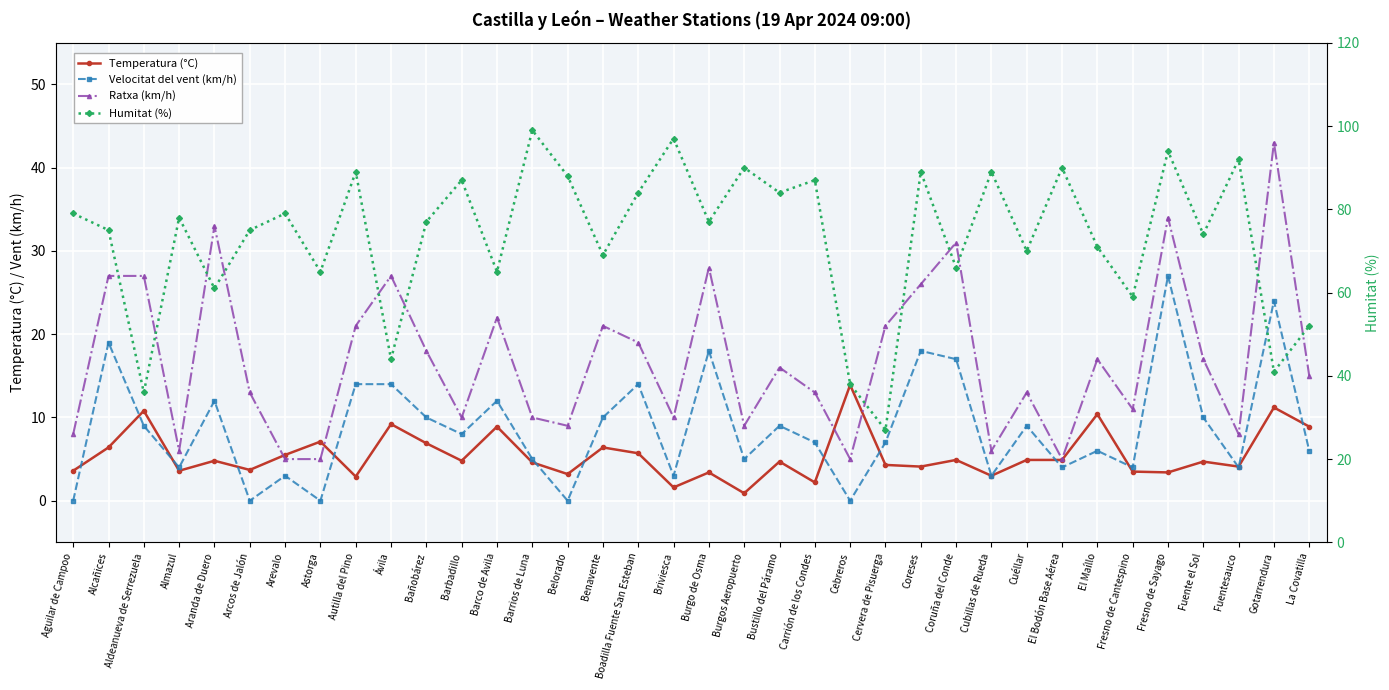

Reading right to left, transcribe all the data shown in this chart.

Temperatura (°C): 8.9	11.2	4.1	4.7	3.4	3.5	10.4	4.9	4.9	3.0	4.9	4.1	4.3	13.9	2.2	4.7	0.9	3.4	1.6	5.7	6.4	3.2	4.6	8.9	4.8	6.9	9.2	2.9	7.1	5.5	3.7	4.8	3.6	10.8	6.4	3.6
Velocitat del vent (km/h): 6.0	24.0	4.0	10.0	27.0	4.0	6.0	4.0	9.0	3.0	17.0	18.0	7.0	0.0	7.0	9.0	5.0	18.0	3.0	14.0	10.0	0.0	5.0	12.0	8.0	10.0	14.0	14.0	0.0	3.0	0.0	12.0	4.0	9.0	19.0	0.0
Ratxa (km/h): 15.0	43.0	8.0	17.0	34.0	11.0	17.0	5.0	13.0	6.0	31.0	26.0	21.0	5.0	13.0	16.0	9.0	28.0	10.0	19.0	21.0	9.0	10.0	22.0	10.0	18.0	27.0	21.0	5.0	5.0	13.0	33.0	6.0	27.0	27.0	8.0
Humitat (%): 52.0	41.0	92.0	74.0	94.0	59.0	71.0	90.0	70.0	89.0	66.0	89.0	27.0	38.0	87.0	84.0	90.0	77.0	97.0	84.0	69.0	88.0	99.0	65.0	87.0	77.0	44.0	89.0	65.0	79.0	75.0	61.0	78.0	36.0	75.0	79.0